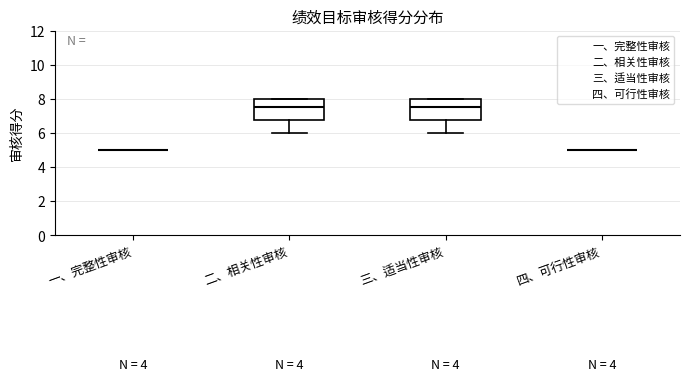

Reading left to right, transcribe this box plot: for each box, give where its median line is, the range the box spans, and where its two whiskers end, as read against the y-axis. The values are not printed on the chart, so give them approximately, as read against the axis.

一、完整性审核: box collapsed to a line at 5.0, whiskers 5.0 to 5.0
二、相关性审核: median 7.6, box 6.8 to 8.0, whiskers 6.0 to 8.0
三、适当性审核: median 7.6, box 6.8 to 8.0, whiskers 6.0 to 8.0
四、可行性审核: box collapsed to a line at 5.0, whiskers 5.0 to 5.0